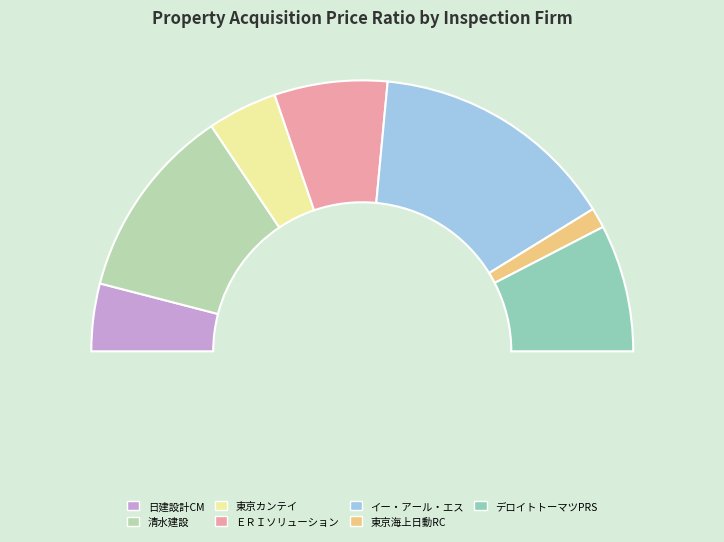

True or false: 清水建設株式会社 accounts for 23% of the total.

True